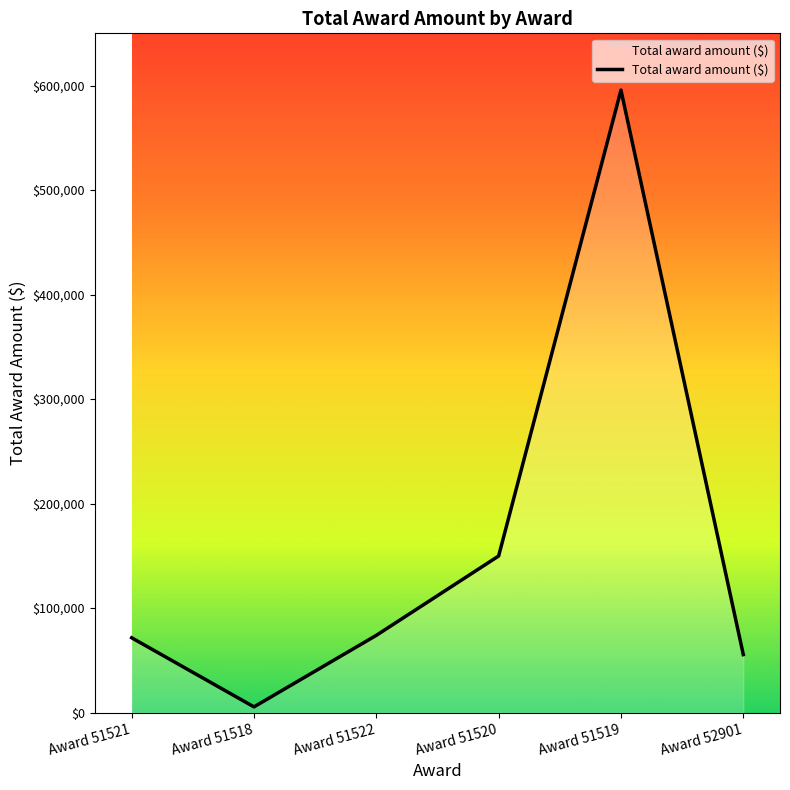

True or false: the data shows 76500 at Award 52901.

False